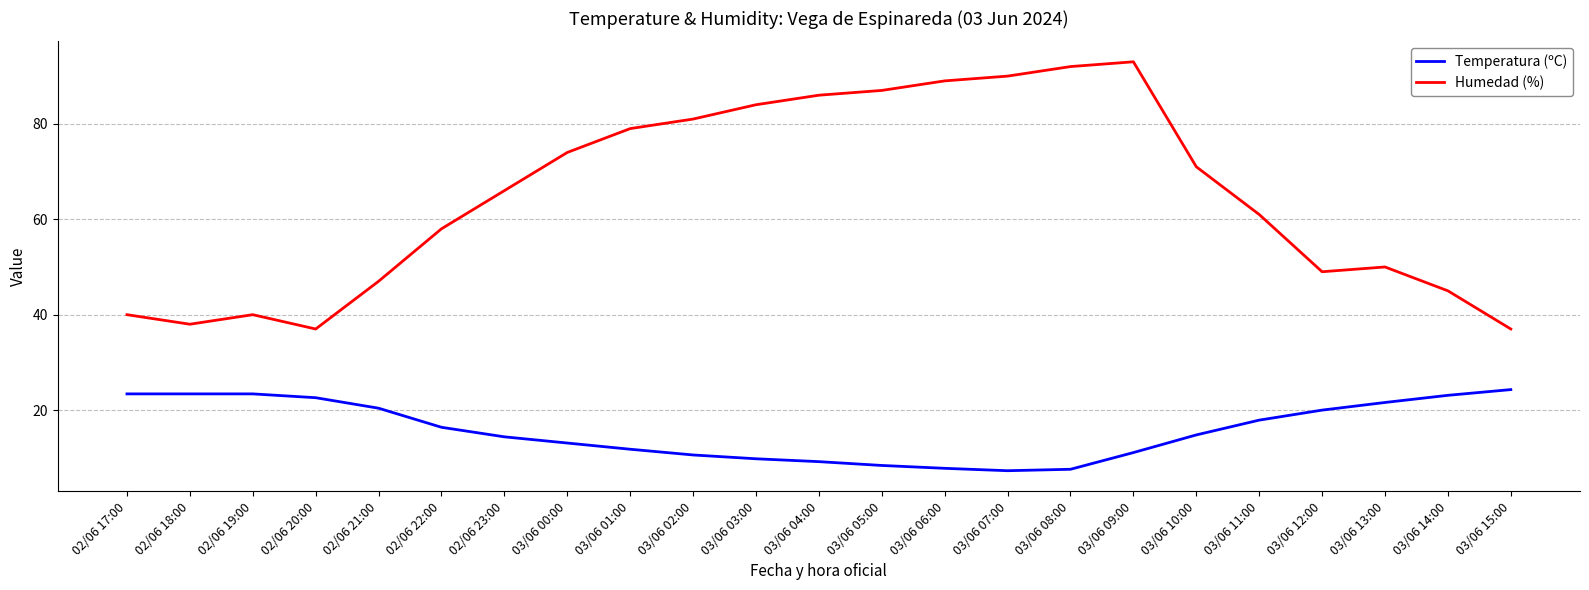

What is the sum of all Humedad (%) values?

1494.0